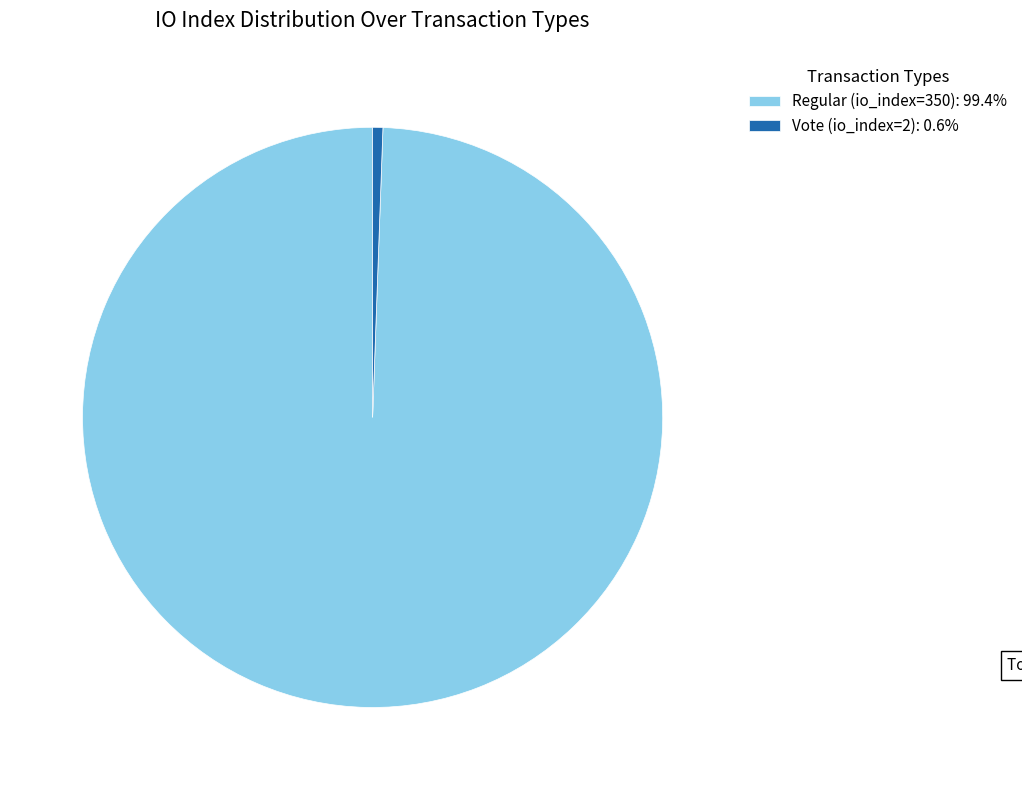

Approximately how many times larger is the value at Regular (io_index=350): 99.4% compared to Vote (io_index=2): 0.6%?

175.0